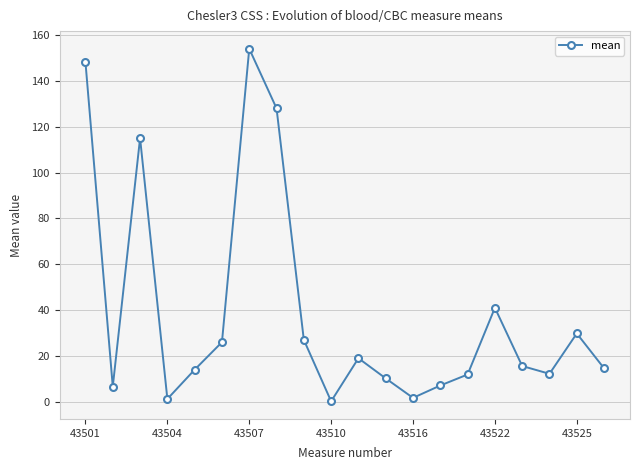

How many interior local peaks (higher than both neighbors) does the data have?

5